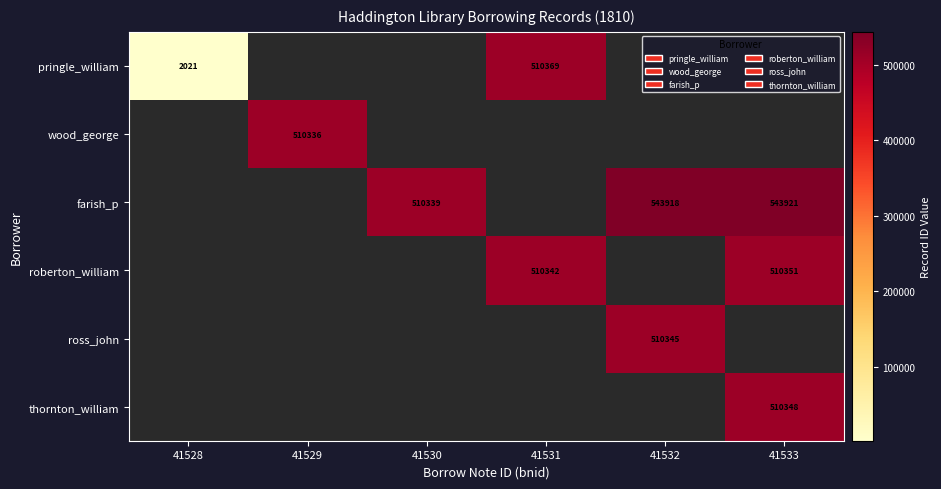

The value of wood_george at 41529 is 510336. True or false?

True